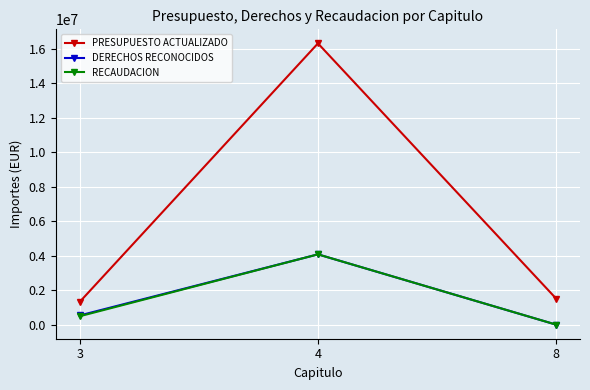

Reading right to left, list all the values displayed in this chart.

PRESUPUESTO ACTUALIZADO: 8=1509000	4=16299889	3=1322111
DERECHOS RECONOCIDOS: 8=1250	4=4074972	3=535500
RECAUDACION: 8=1250	4=4074972	3=489220